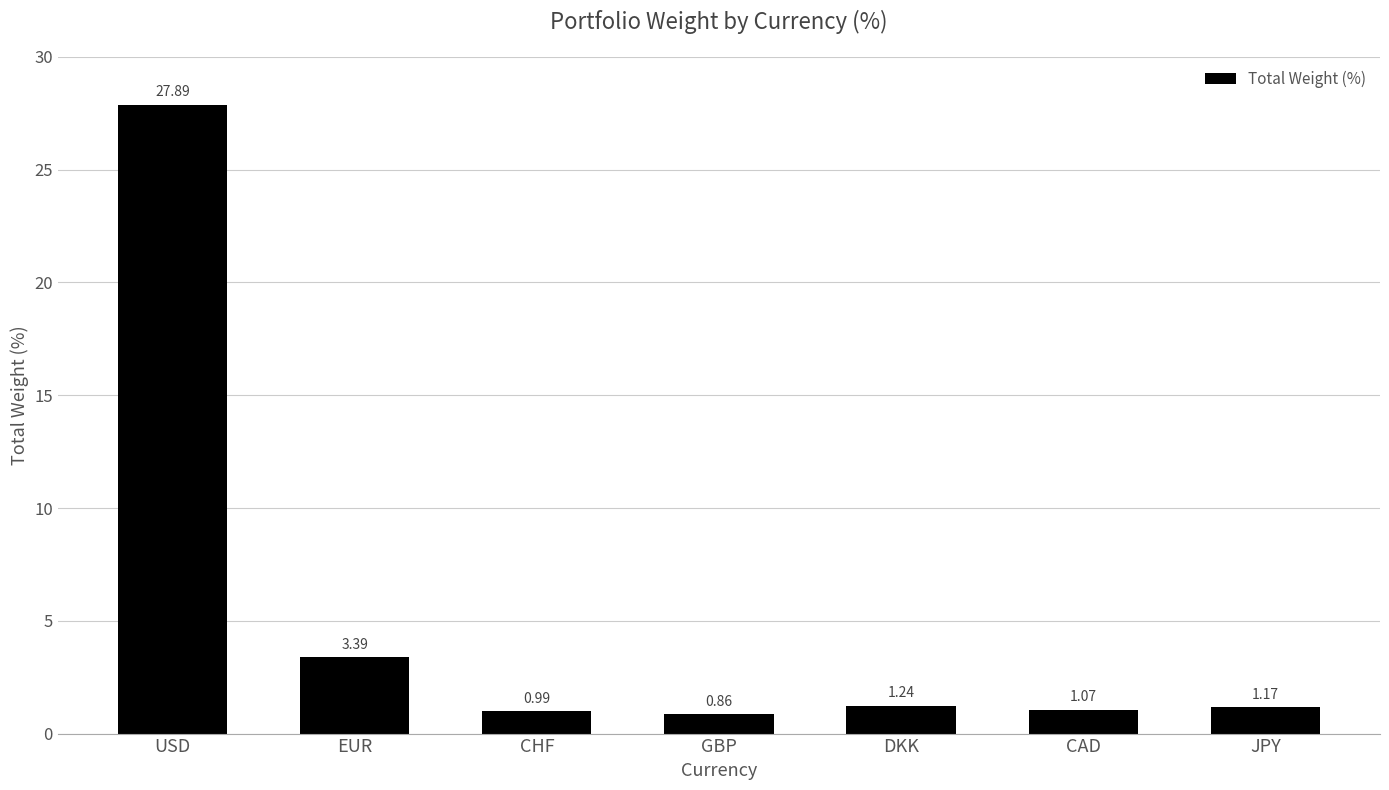

What is the label of the 4th bar from the left?

GBP